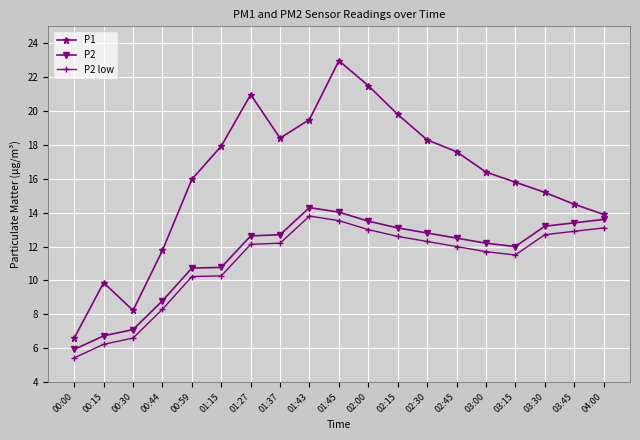

List the series in order of their peak value, lowest first.

P2 low, P2, P1